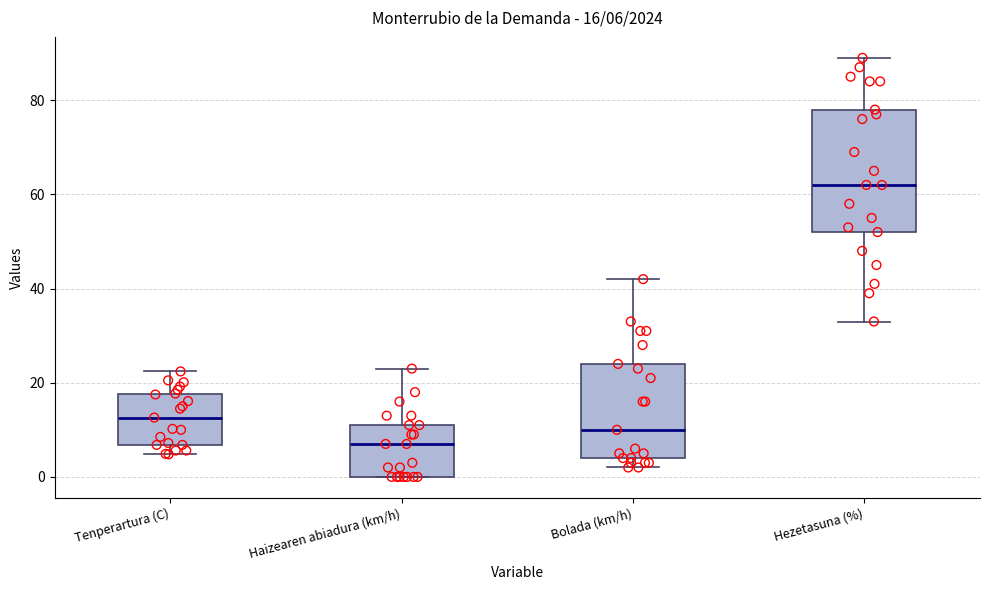

Which box has the lowest median line?

Haizearen abiadura (km/h)